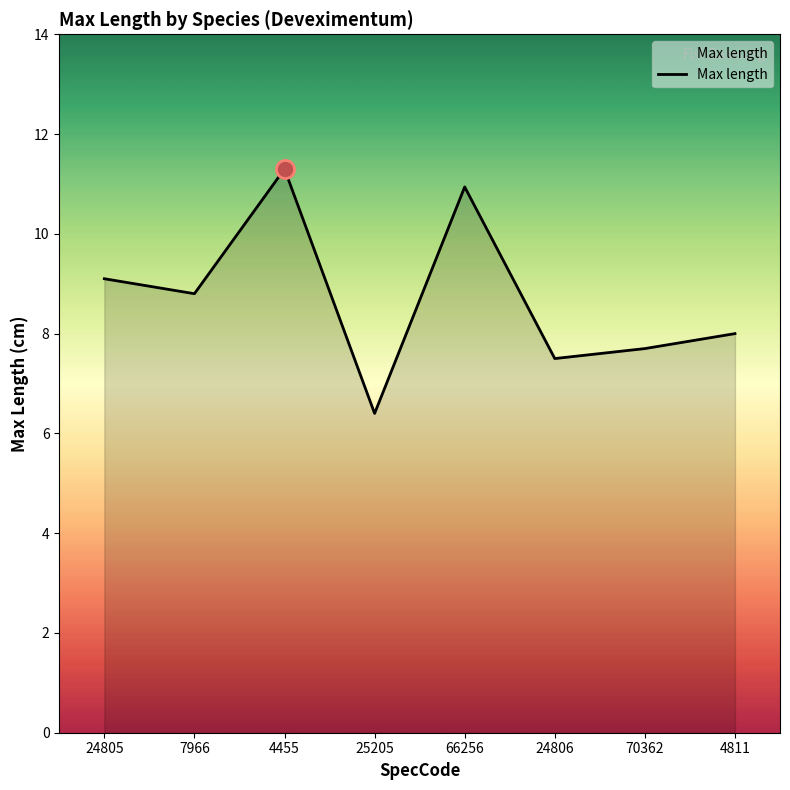

At which label is the value closest to 8?

4811